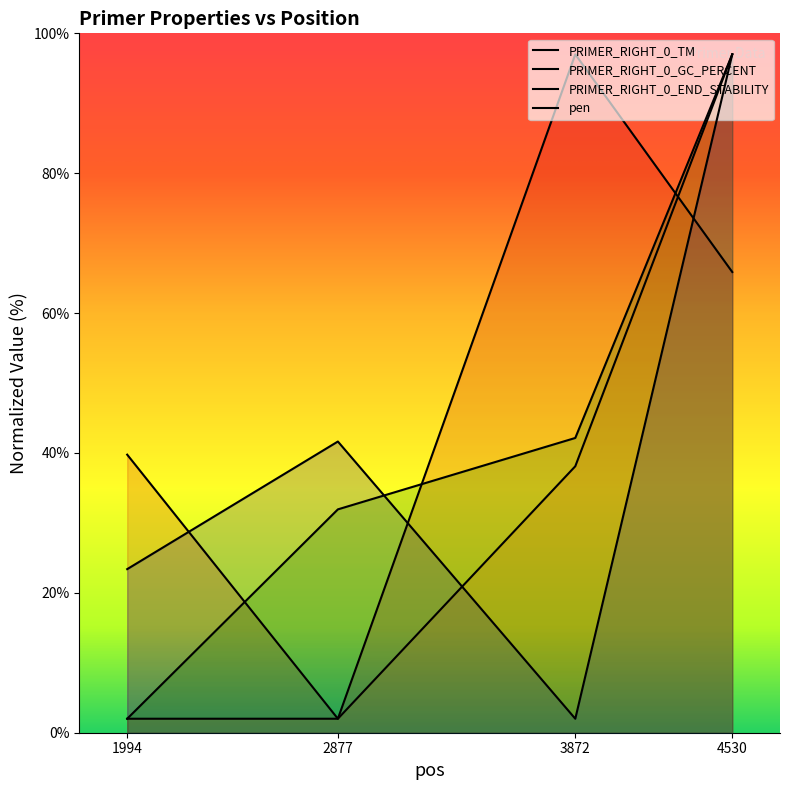

Which label corresponds to the smallest value in the chart?

2877